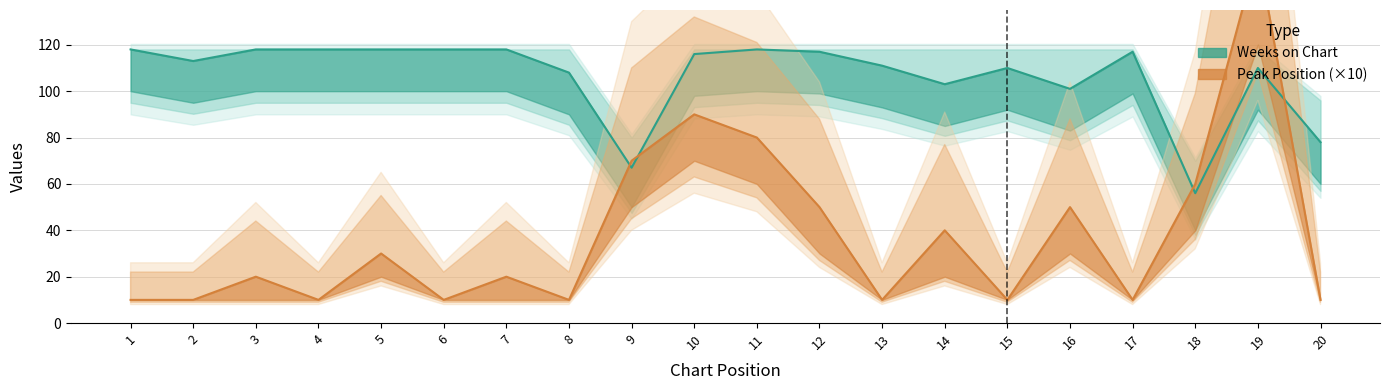

What are all the series names shown in the legend?

Peak Position, Weeks on Chart